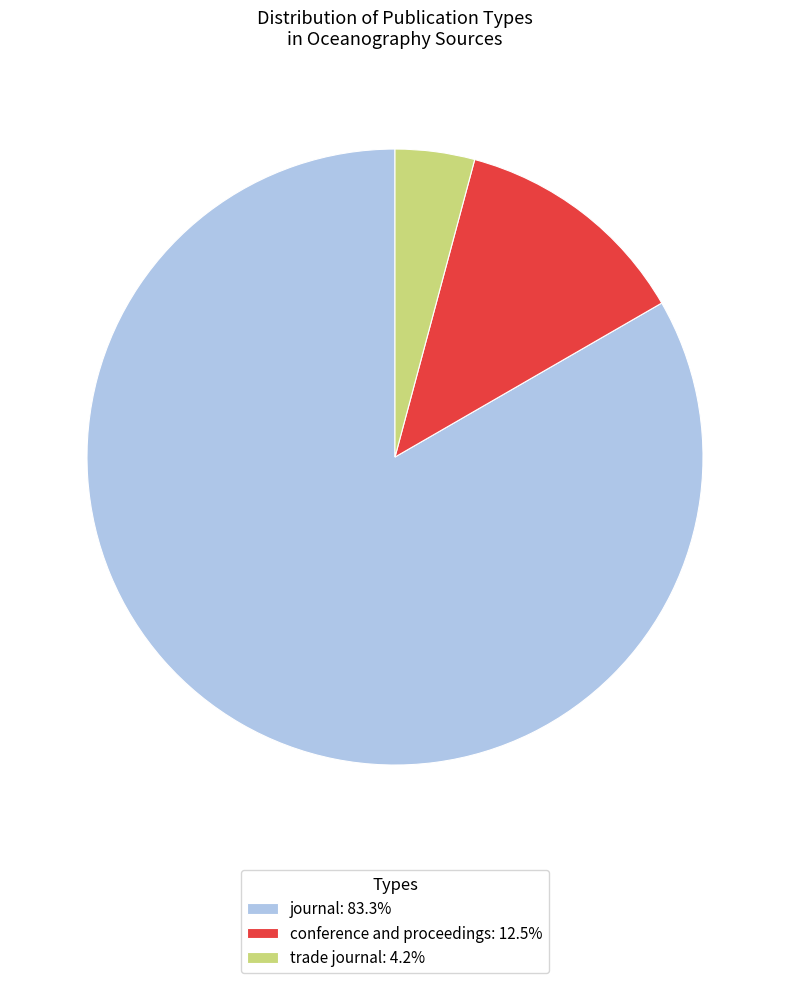

Which slice represents more than half of the pie?

journal